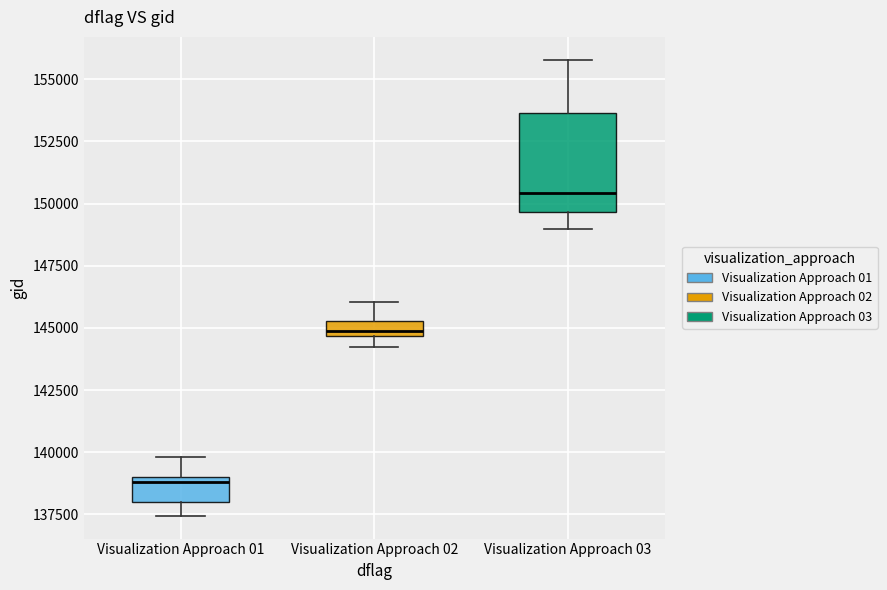

Where is the upper edge of the box for Visualization Approach 01 on the y-axis? The values are not printed on the chart, so give them approximately, as read against the axis.

139000